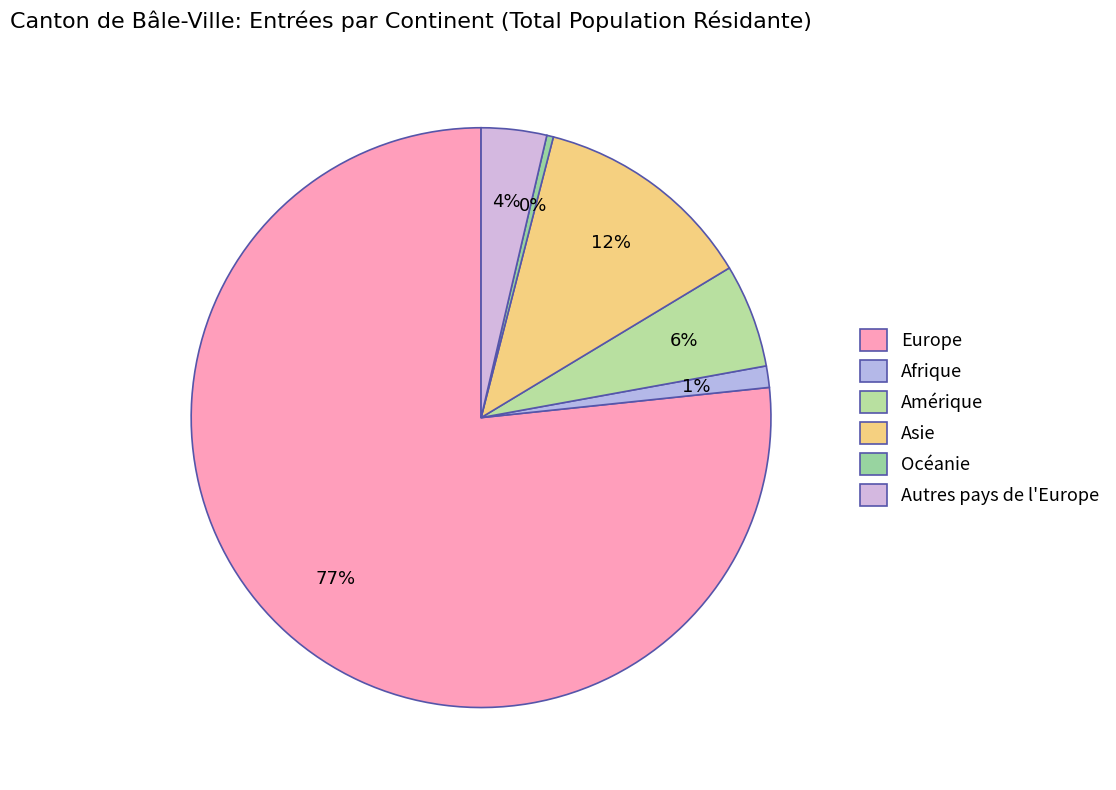

What percentage is NOT represented by Amérique?

94.2%